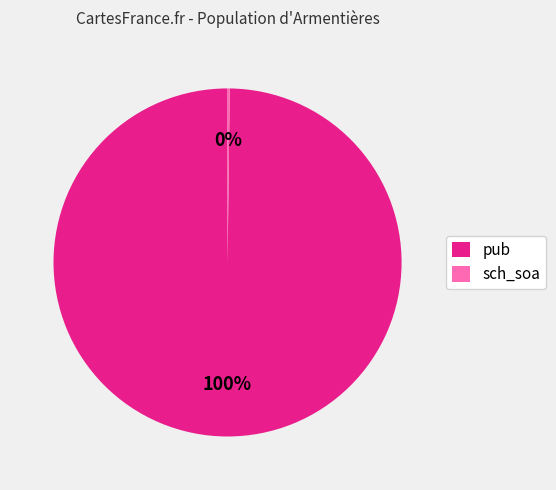

Is there any slice that represents more than half of the pie?

Yes